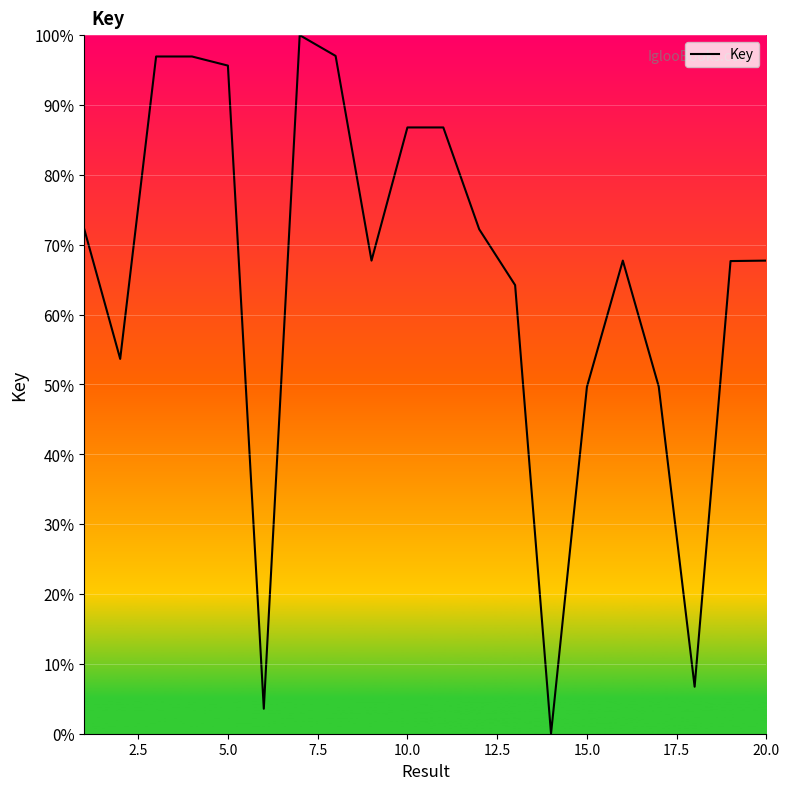

What is the maximum value shown in the chart?

100.0